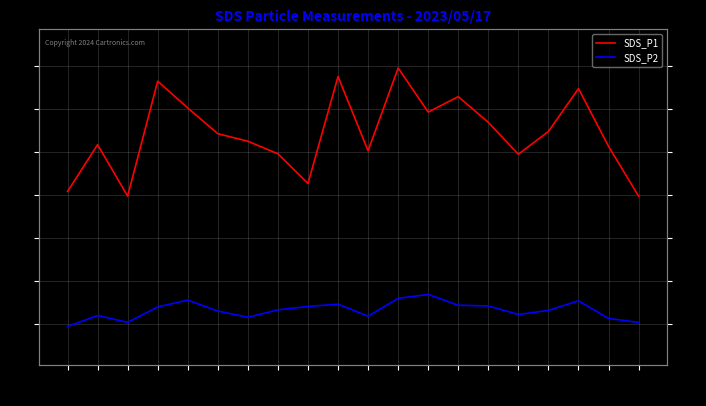

Reading left to right, extract all data points from this chart.

SDS_P1: 00:02=12.7	00:29=15.4	00:56=12.4	01:24=19.1	01:51=17.6	02:19=16.1	02:46=15.6	03:14=14.9	03:41=13.2	04:09=19.4	04:36=15.1	05:04=19.9	05:31=17.3	05:58=18.2	06:26=16.7	06:53=14.9	07:21=16.2	07:48=18.7	08:16=15.3	08:43=12.4
SDS_P2: 00:02=4.8	00:29=5.5	00:56=5.1	01:24=6.0	01:51=6.4	02:19=5.7	02:46=5.4	03:14=5.8	03:41=6.0	04:09=6.1	04:36=5.4	05:04=6.5	05:31=6.7	05:58=6.1	06:26=6.0	06:53=5.5	07:21=5.8	07:48=6.3	08:16=5.3	08:43=5.1